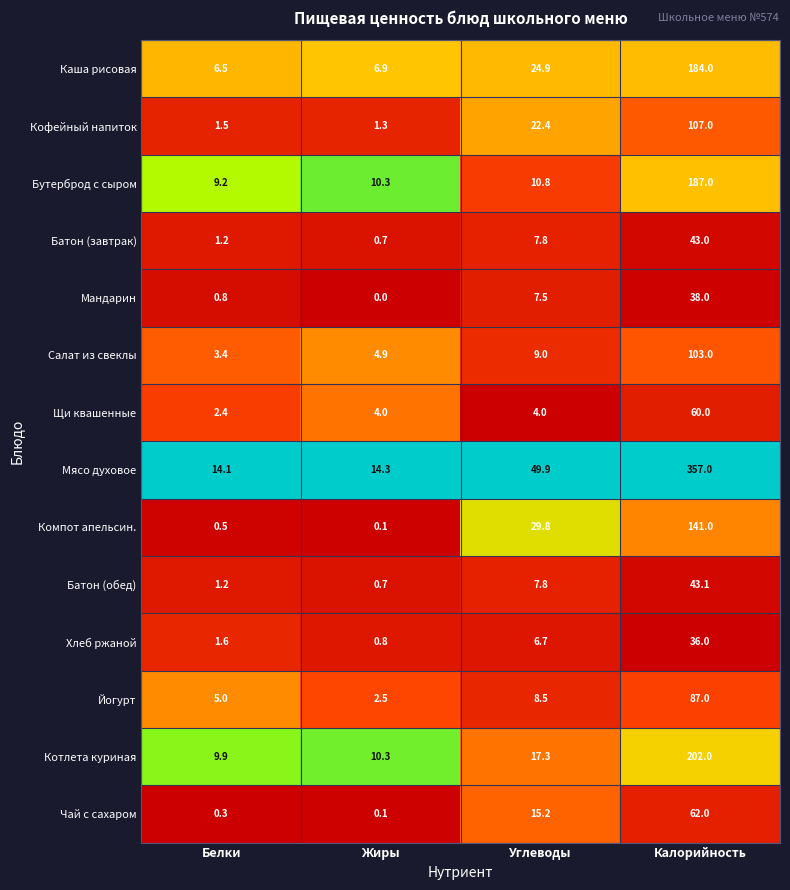

How many distinct data groups are displayed?

14